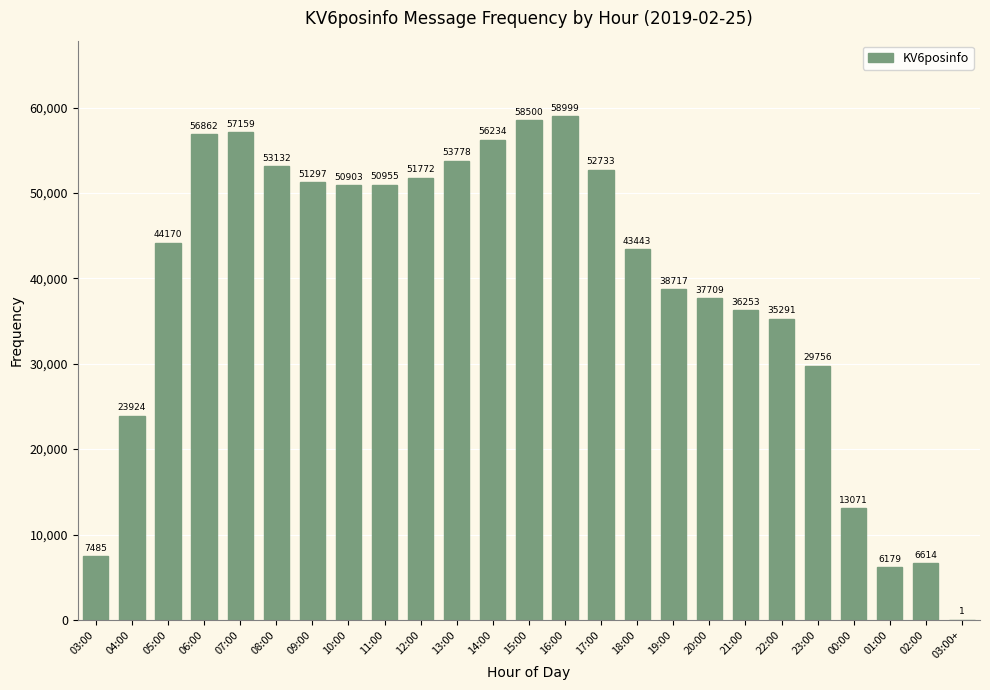

Are the bars horizontal?

No